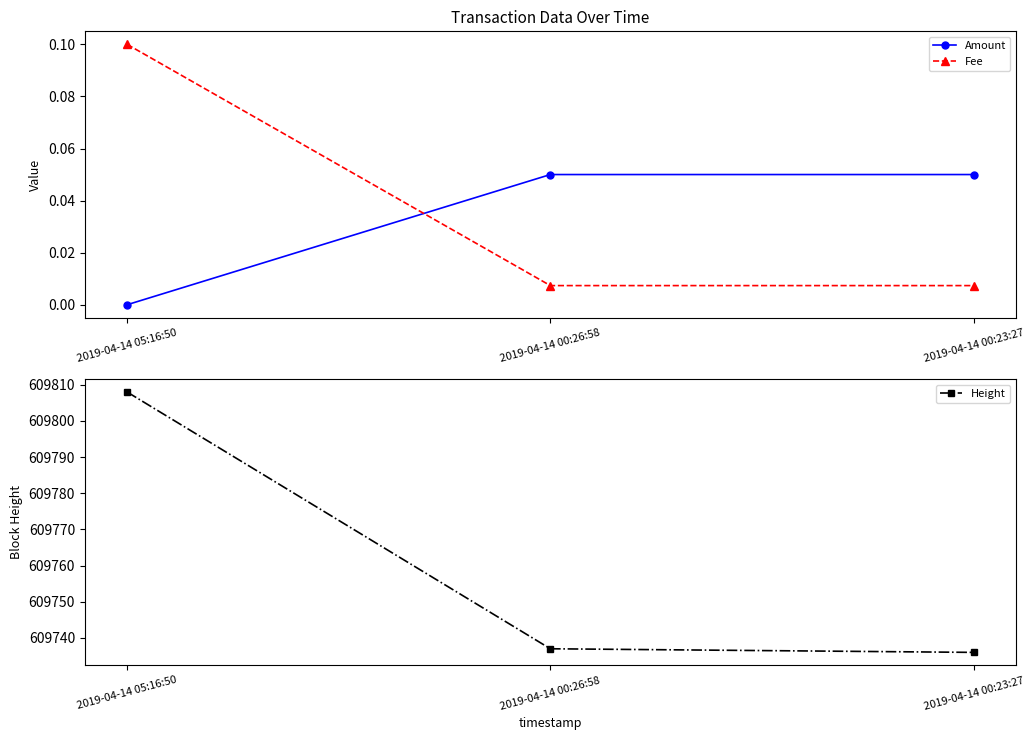

How many lines are shown in the chart?

3